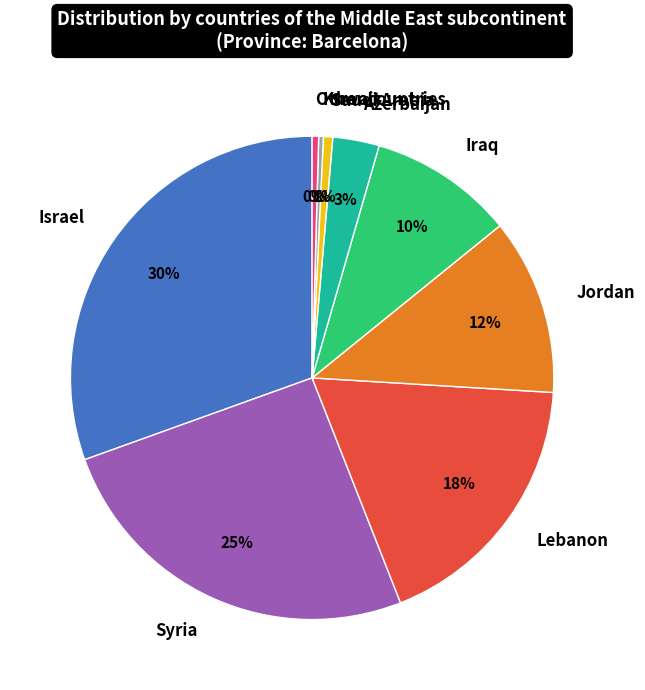

Is the sum of Saudi Arabia and Azerbaijan greater than half?

No